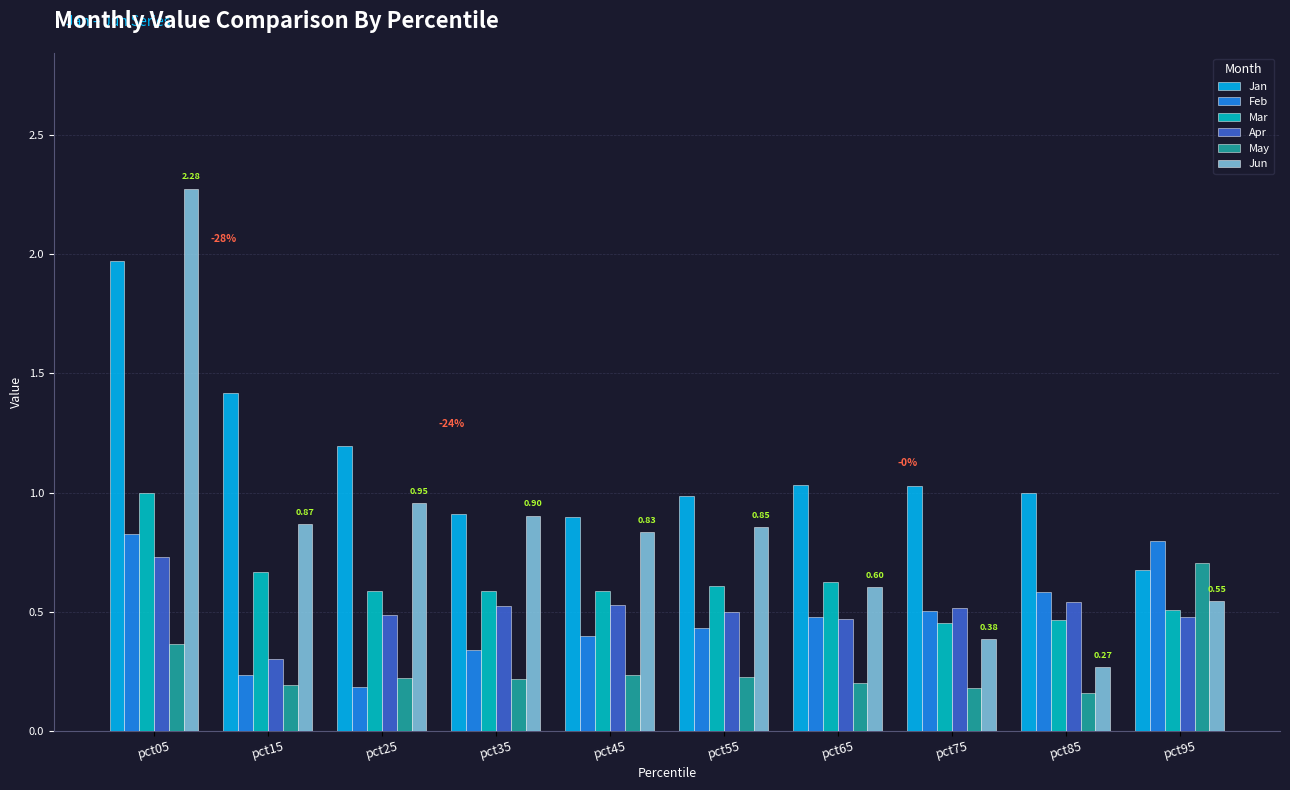

Which series has the largest total across all categories?

Jan